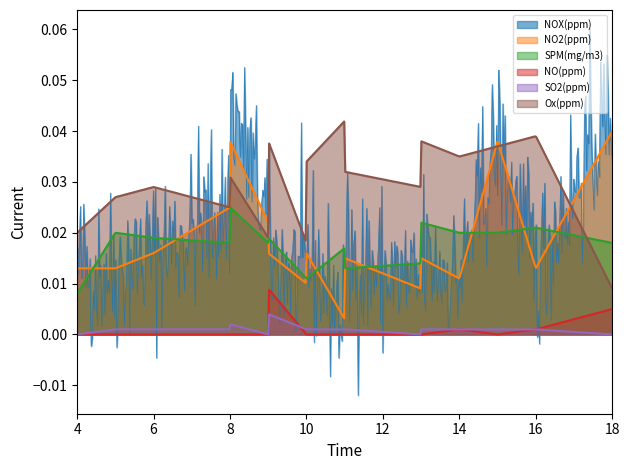

How many lines are shown in the chart?

6